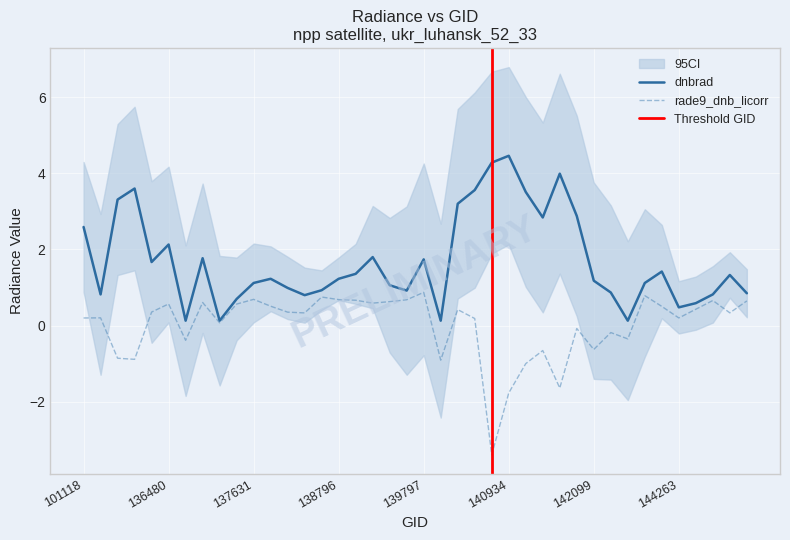

Which series has the largest total across all categories?

dnbrad